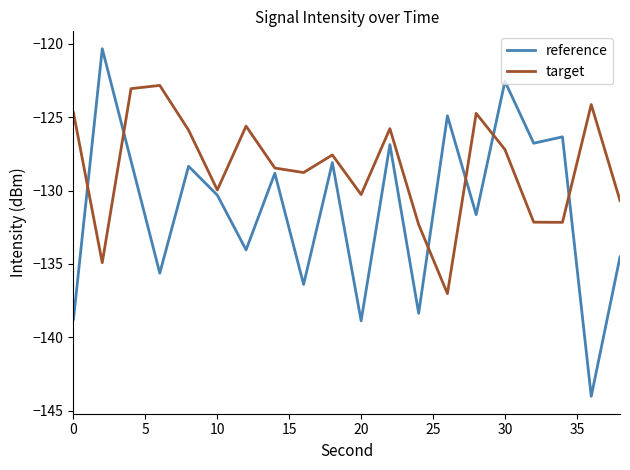

What is the maximum value for reference?

-120.3